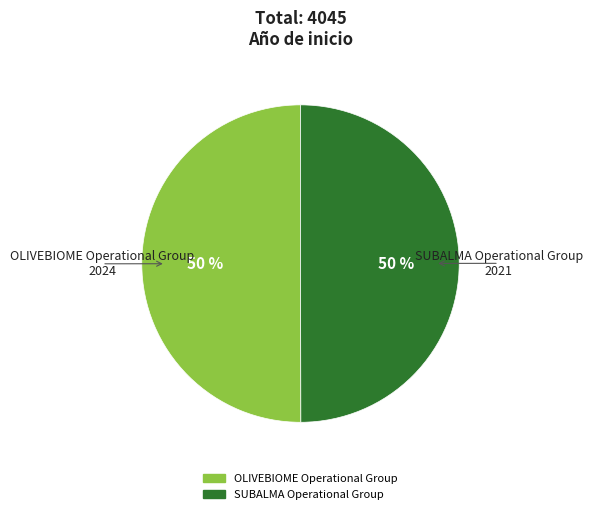

Approximately how many times larger is the value at OLIVEBIOME Operational Group compared to SUBALMA Operational Group?

1.0